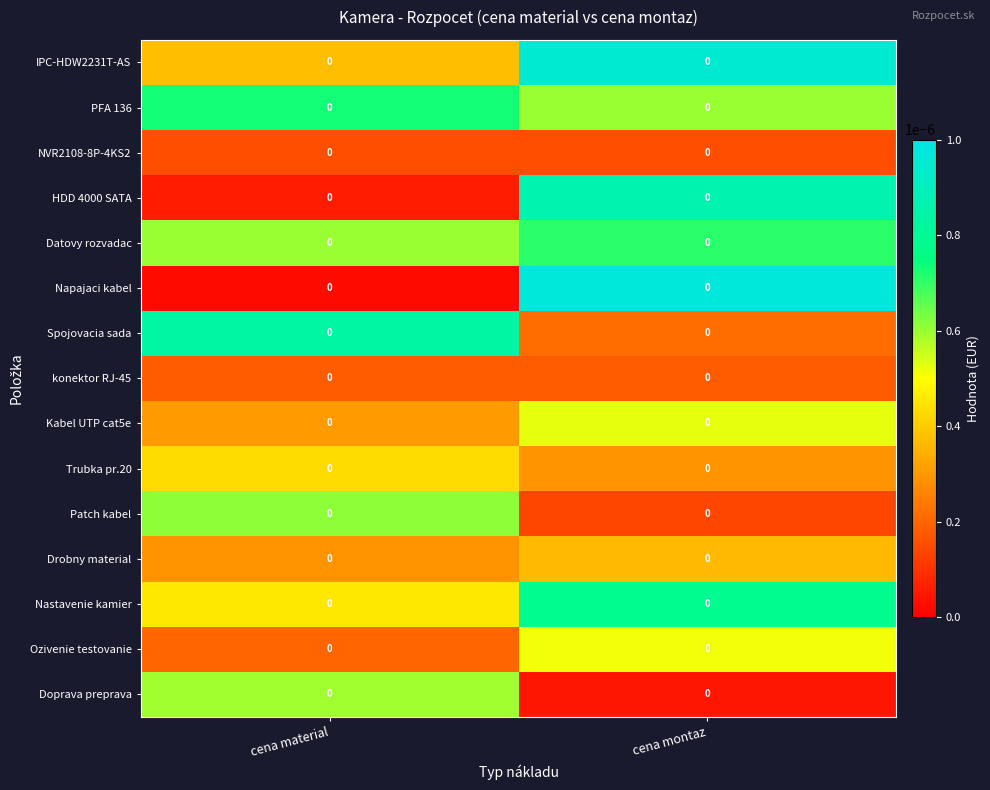

Reading right to left, extract all data points from this chart.

IPC-HDW2231T-AS: cena montaz=0.0	cena material=0.0
PFA 136: cena montaz=0.0	cena material=0.0
NVR2108-8P-4KS2: cena montaz=0.0	cena material=0.0
HDD 4000 SATA: cena montaz=0.0	cena material=0.0
Datovy rozvadac: cena montaz=0.0	cena material=0.0
Napajaci kabel: cena montaz=0.0	cena material=0.0
Spojovacia sada: cena montaz=0.0	cena material=0.0
konektor RJ-45: cena montaz=0.0	cena material=0.0
Kabel UTP cat5e: cena montaz=0.0	cena material=0.0
Trubka pr.20: cena montaz=0.0	cena material=0.0
Patch kabel: cena montaz=0.0	cena material=0.0
Drobny material: cena montaz=0.0	cena material=0.0
Nastavenie kamier: cena montaz=0.0	cena material=0.0
Ozivenie testovanie: cena montaz=0.0	cena material=0.0
Doprava preprava: cena montaz=0.0	cena material=0.0